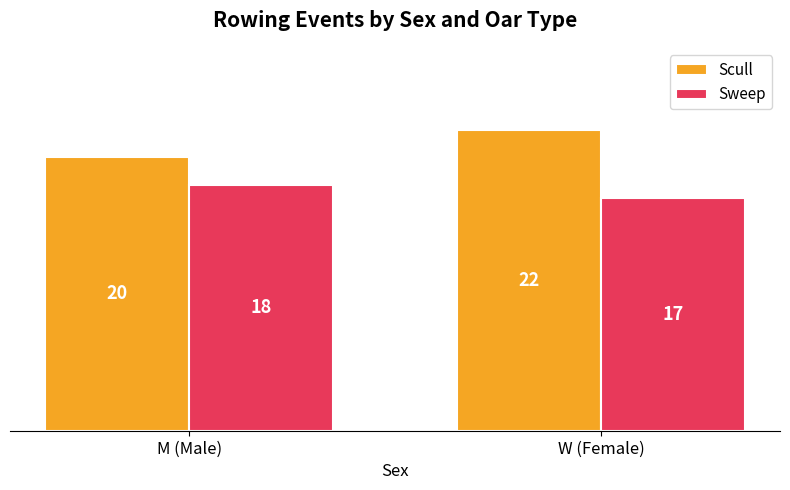

List the series in order of their peak value, highest first.

Scull, Sweep